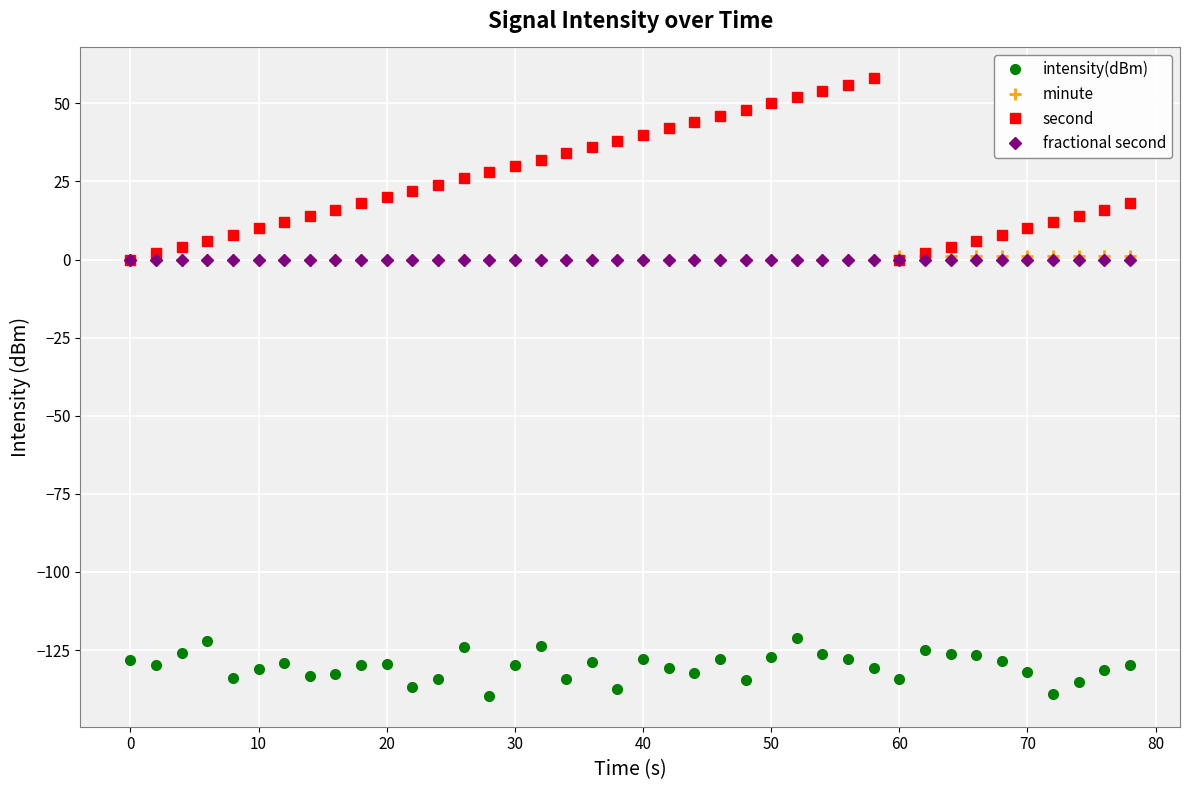

What is the smallest value displayed?

-139.7